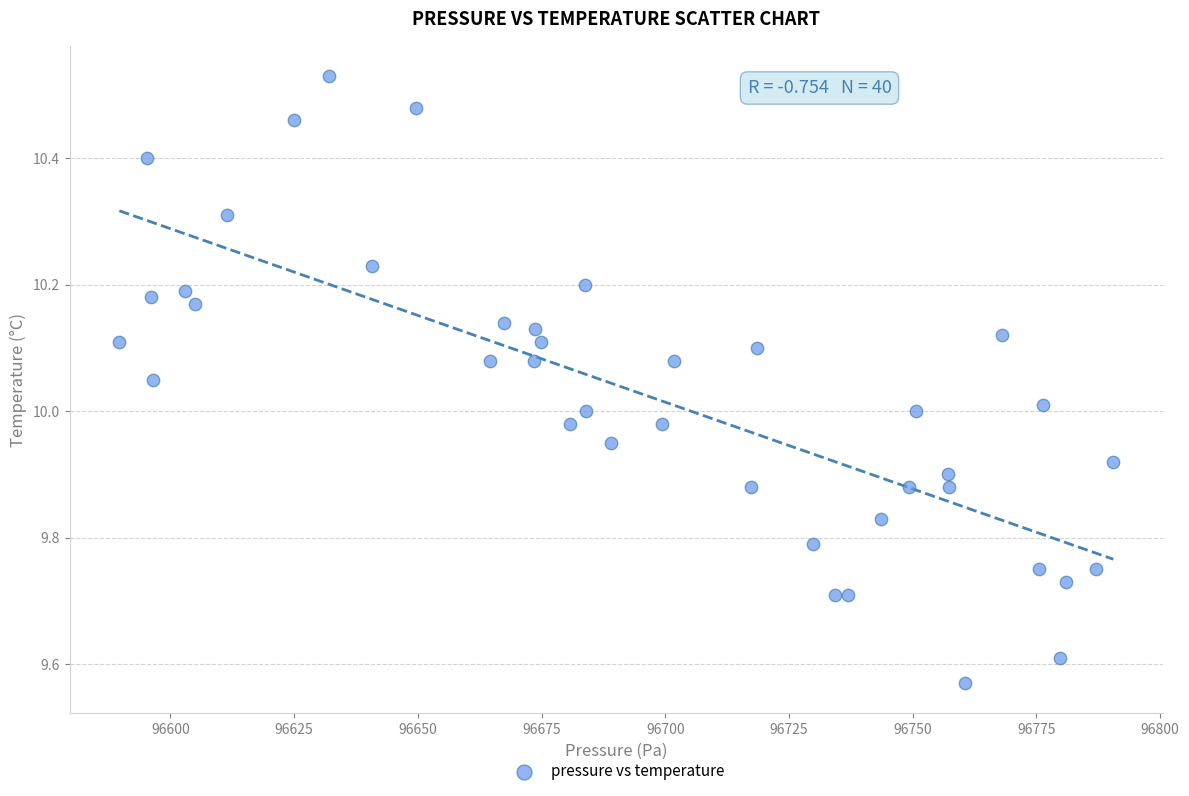

What is the range of X values (max minus min)?

200.9